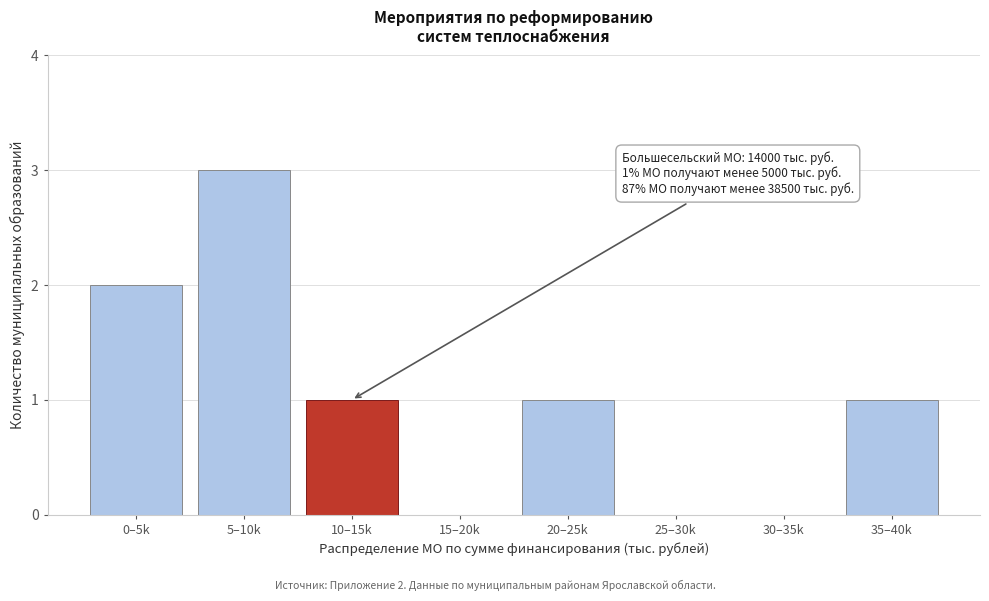

Reading left to right, list all the values displayed in this chart.

0–5k=2	5–10k=3	10–15k=1	15–20k=0	20–25k=1	25–30k=0	30–35k=0	35–40k=1